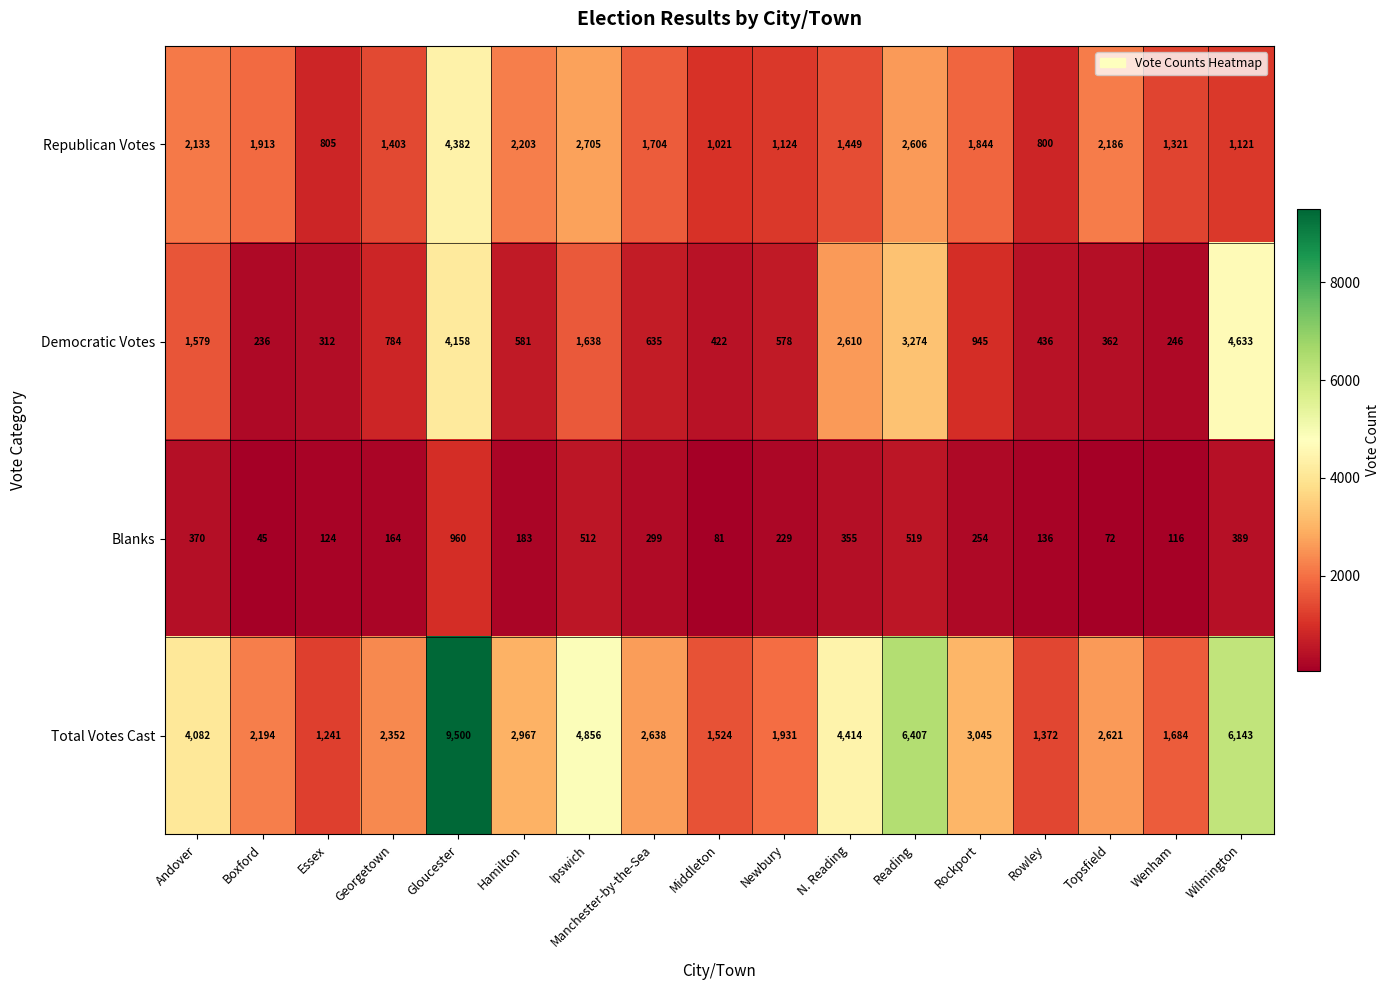

The Democratic Votes series shows 405 at Hamilton. True or false?

False